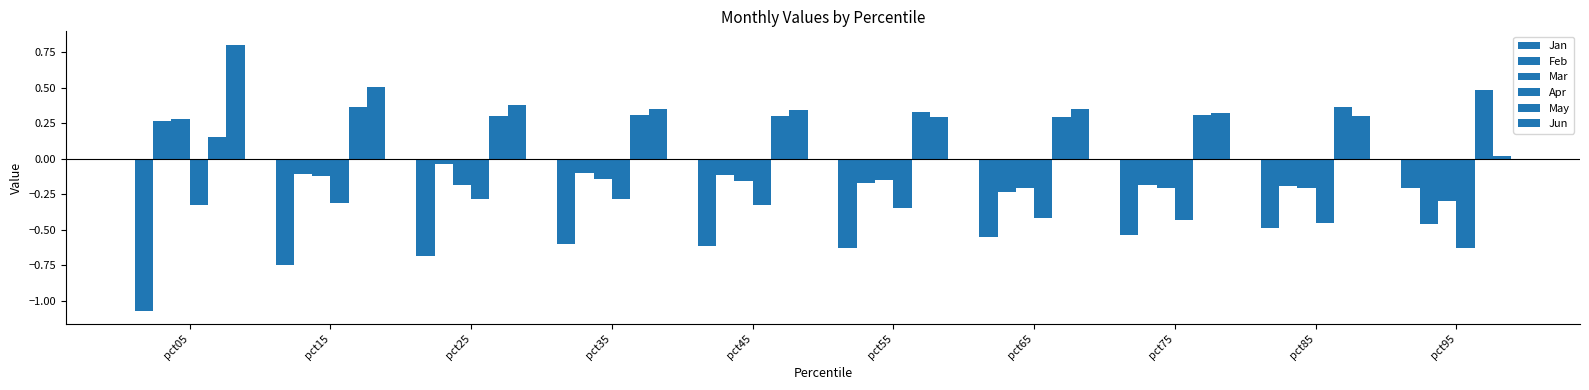

How many bars are there in each group?

6